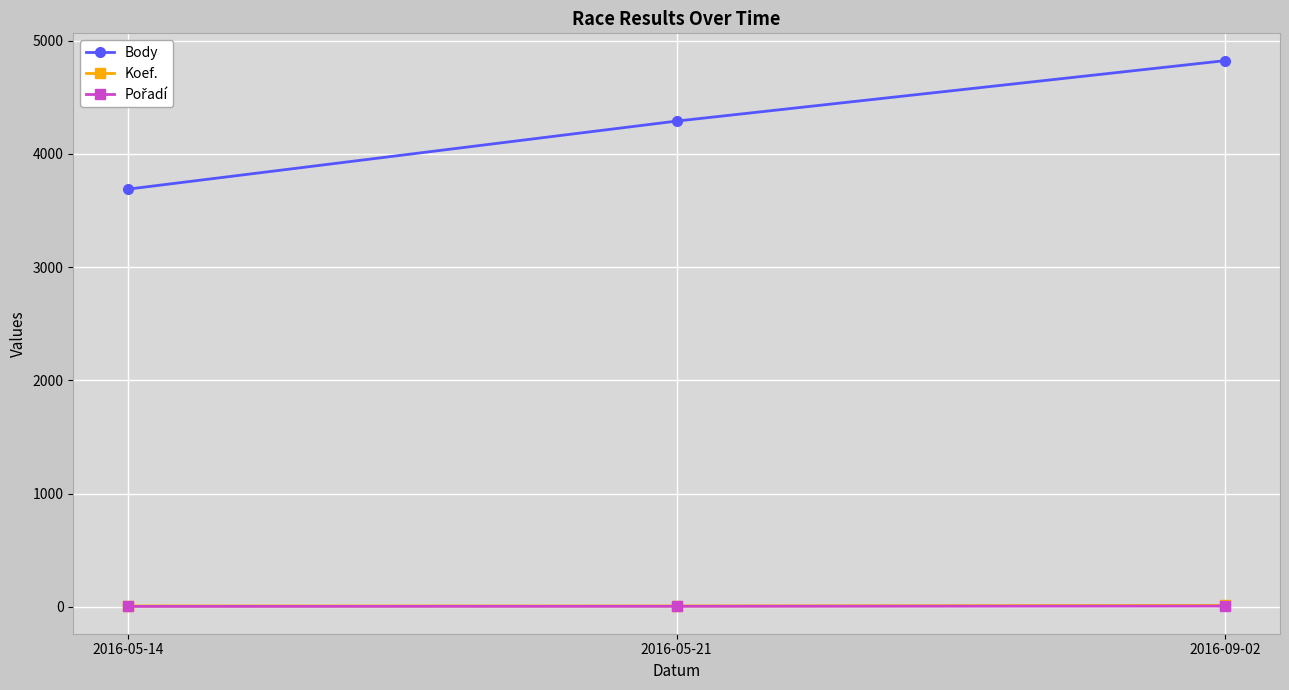

At how many categories does at least one series exceed 1467?

3